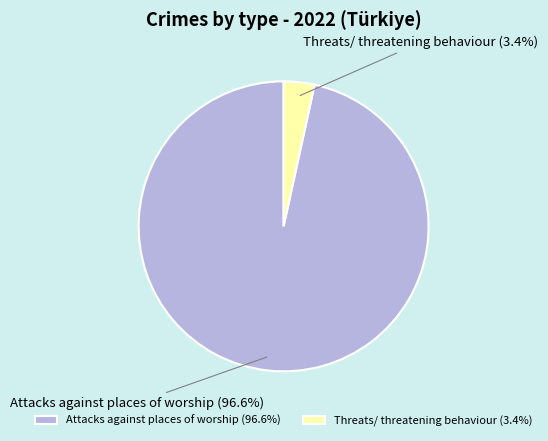

To the nearest percent, what is the difference between the Attacks against places of worship and Threats/ threatening behaviour slice percentages?

93%